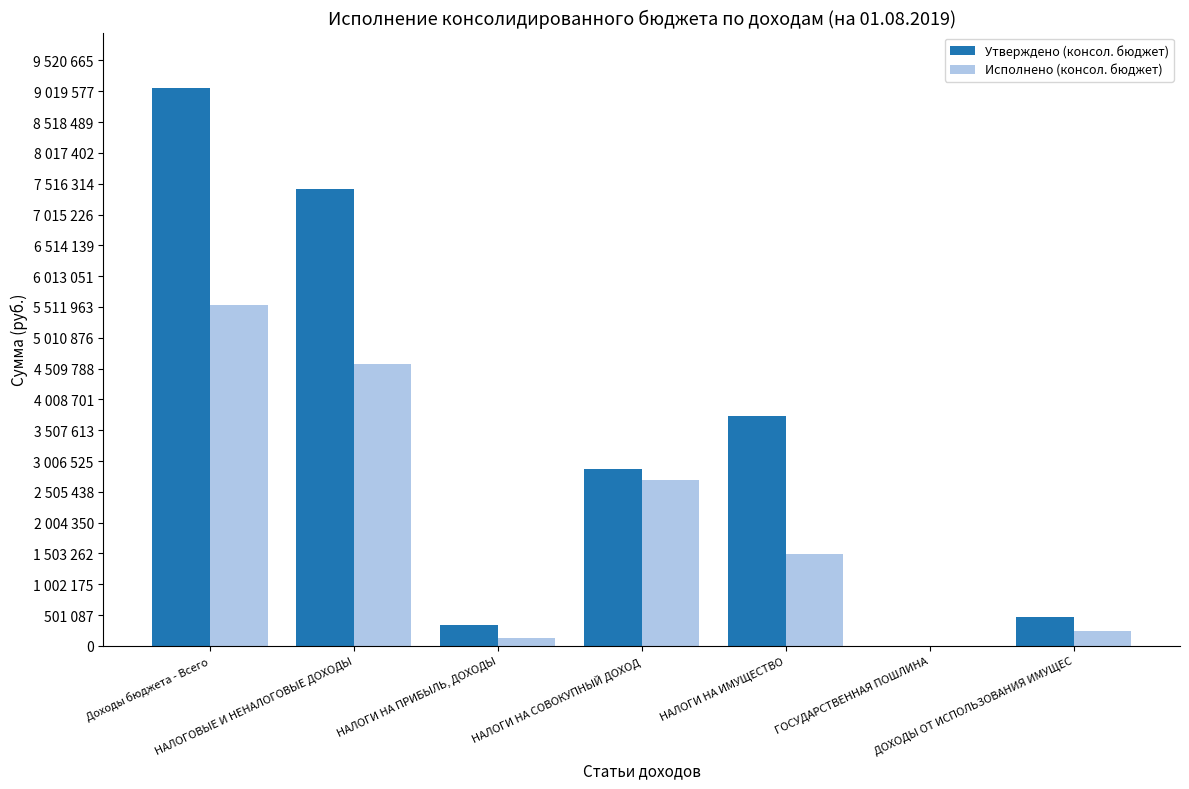

What are all the series names shown in the legend?

Утверждено (консол. бюджет), Исполнено (консол. бюджет)